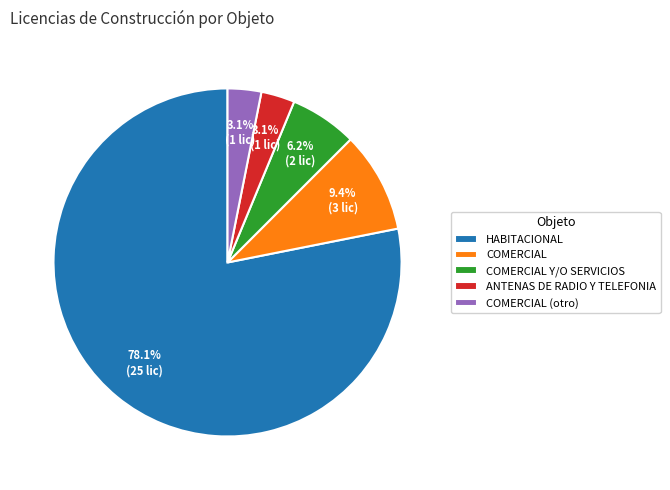

Is HABITACIONAL the majority of the pie?

Yes